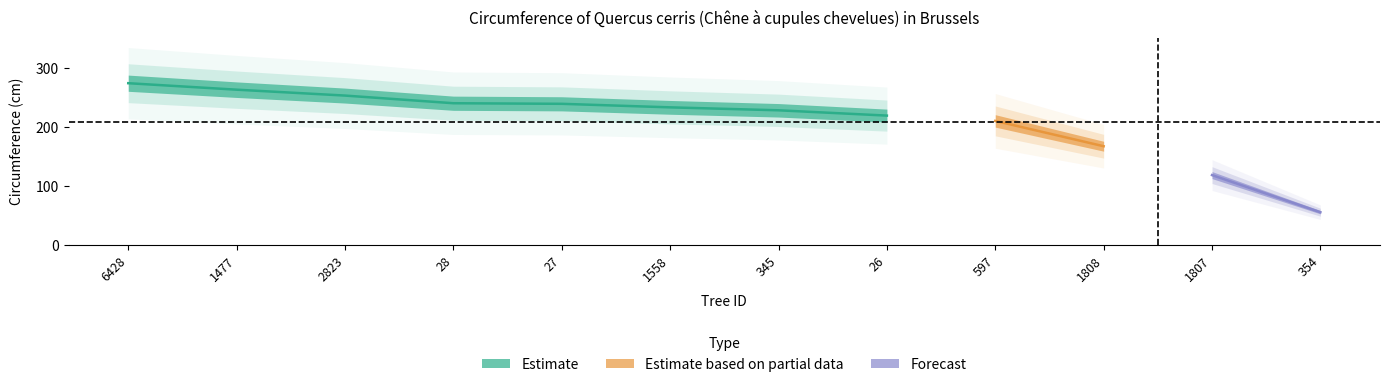

How many data points are above 234?

5